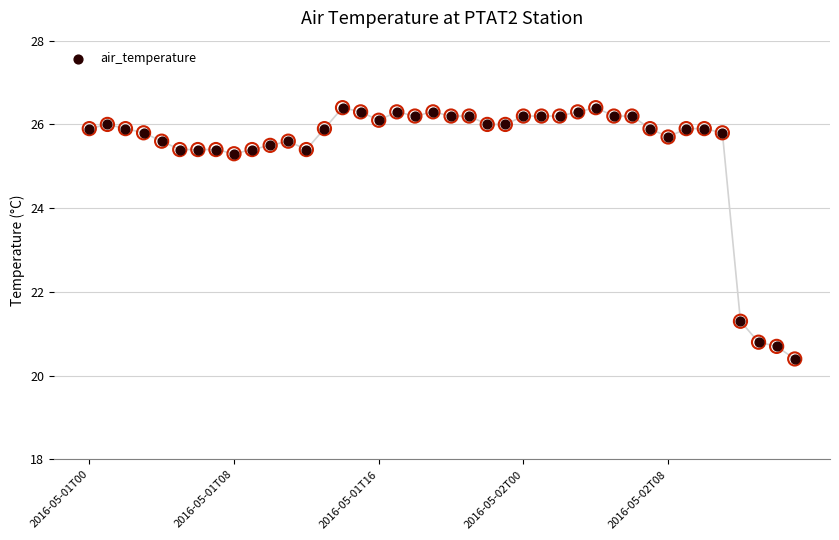

What is the ratio of the value at 19 to the value at 2016-05-01T16?

1.0